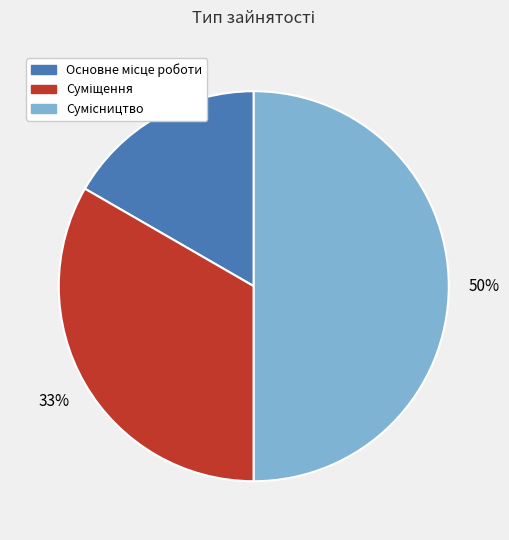

To the nearest percent, what is the average slice percentage?

33%